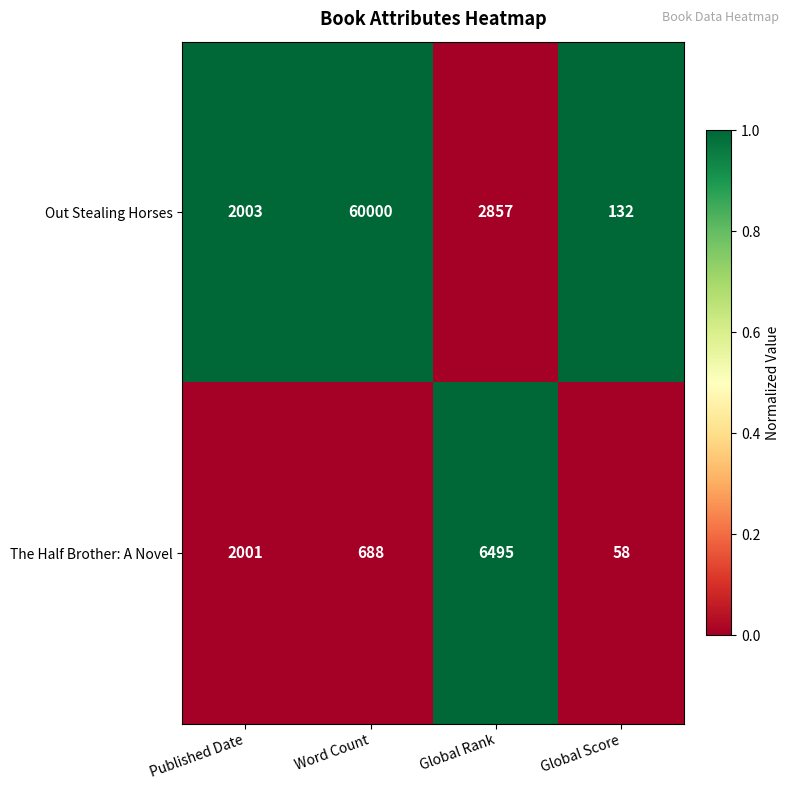

The Out Stealing Horses series shows 60000 at Word Count. True or false?

True